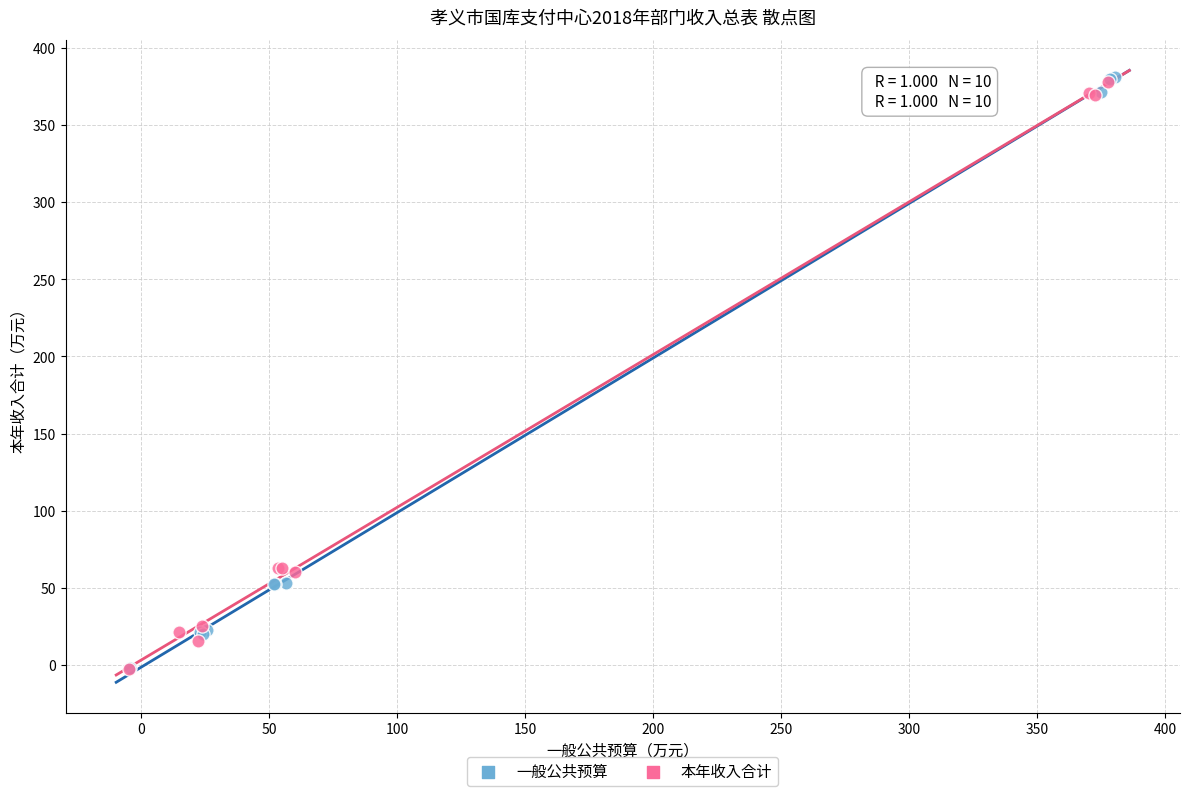

What are all the series names shown in the legend?

一般公共预算, 本年收入合计